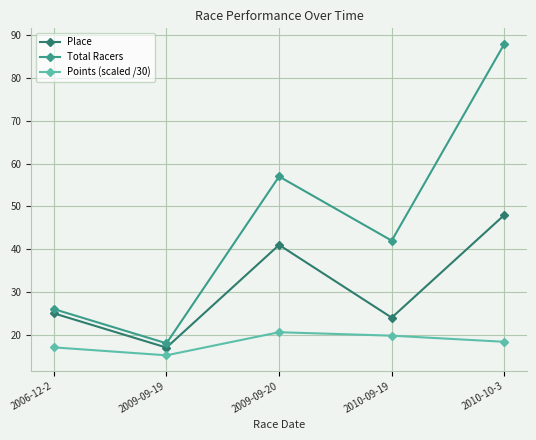

What is the maximum value shown in the chart?

88.0